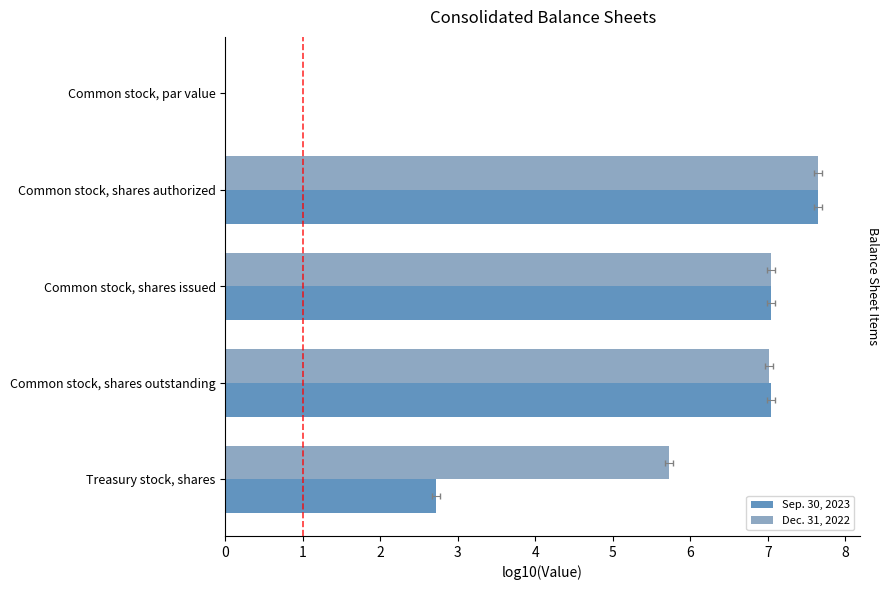

Rank the series at Common stock, par value from lowest to highest value.

Sep. 30, 2023, Dec. 31, 2022